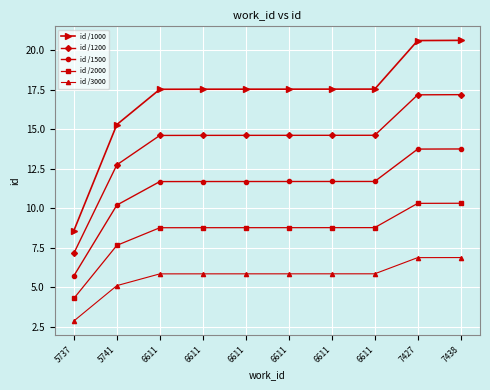

Which series has the widest spread of values?

id /1000